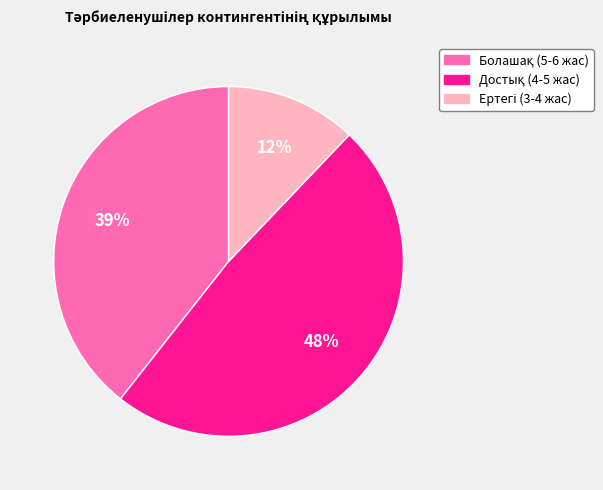

To the nearest percent, what is the difference between the largest and smallest slice percentages?

36%